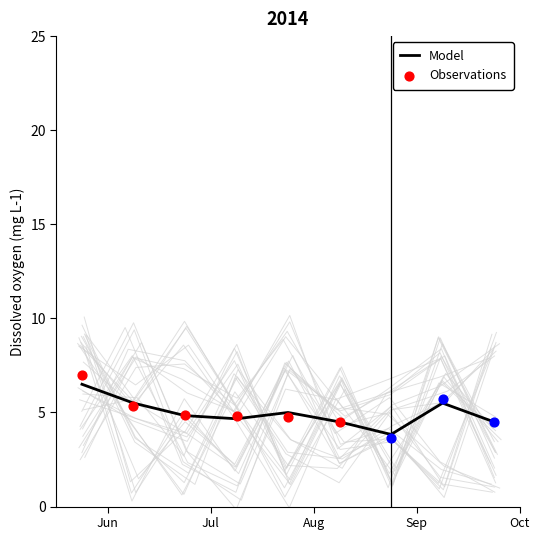

At how many categories does at least one series exceed 7?

7